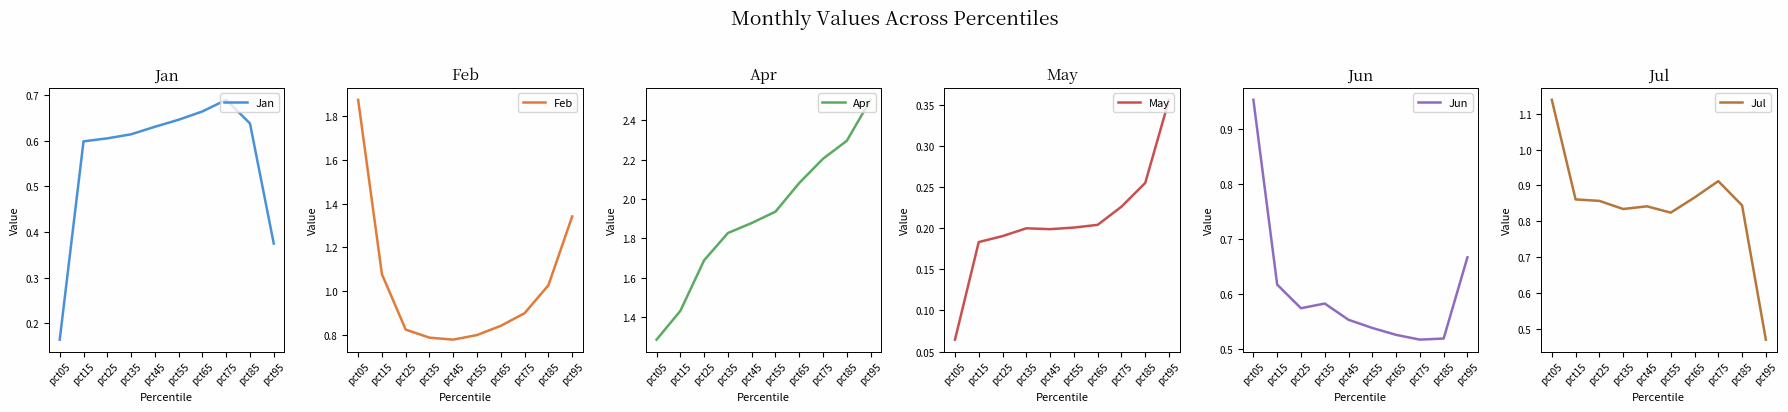

List the series in order of their peak value, lowest first.

May, Jan, Jun, Jul, Feb, Apr